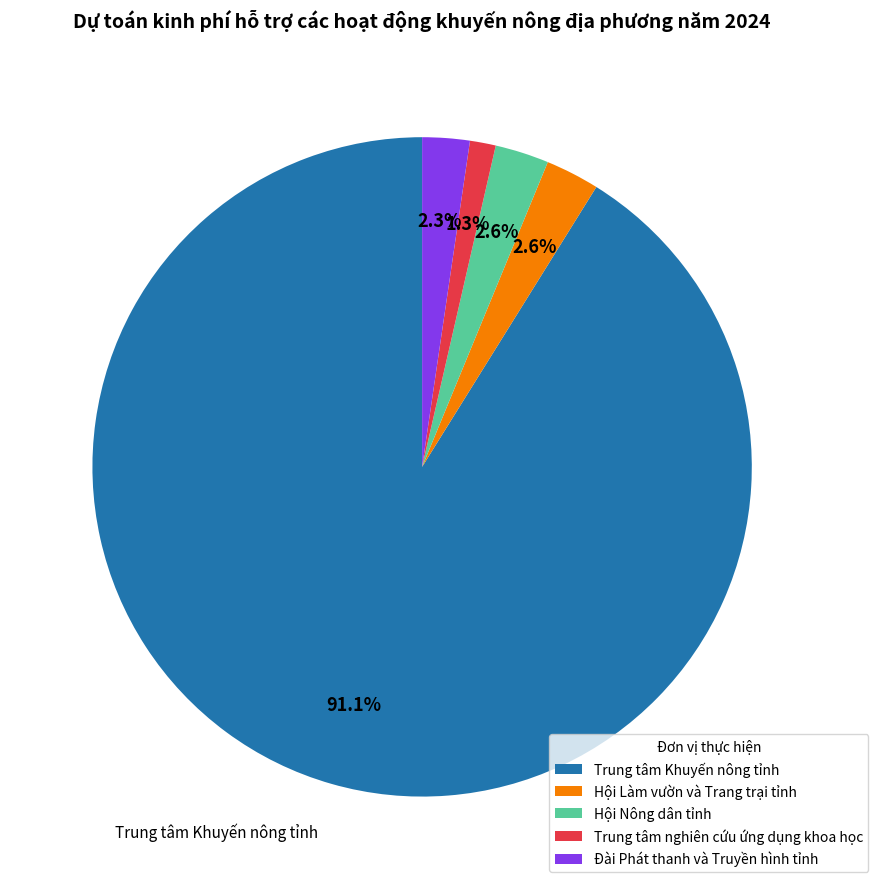

What is the largest slice in the pie chart?

Trung tâm Khuyến nông tỉnh